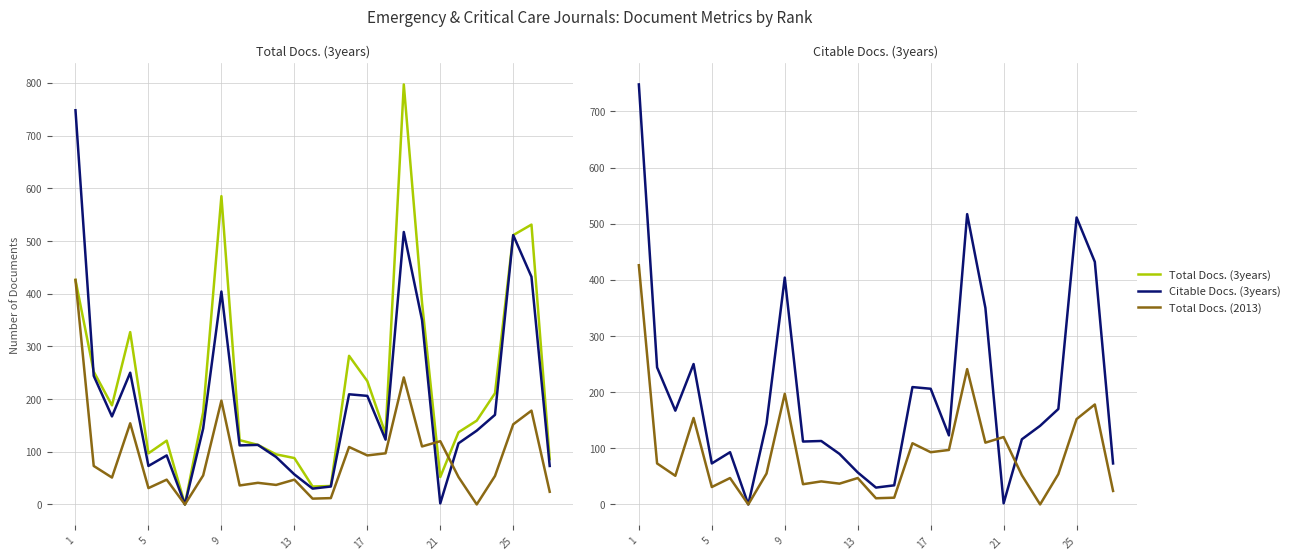

What are all the series names shown in the legend?

Total Docs. (3years), Citable Docs. (3years), Total Docs. (2013)